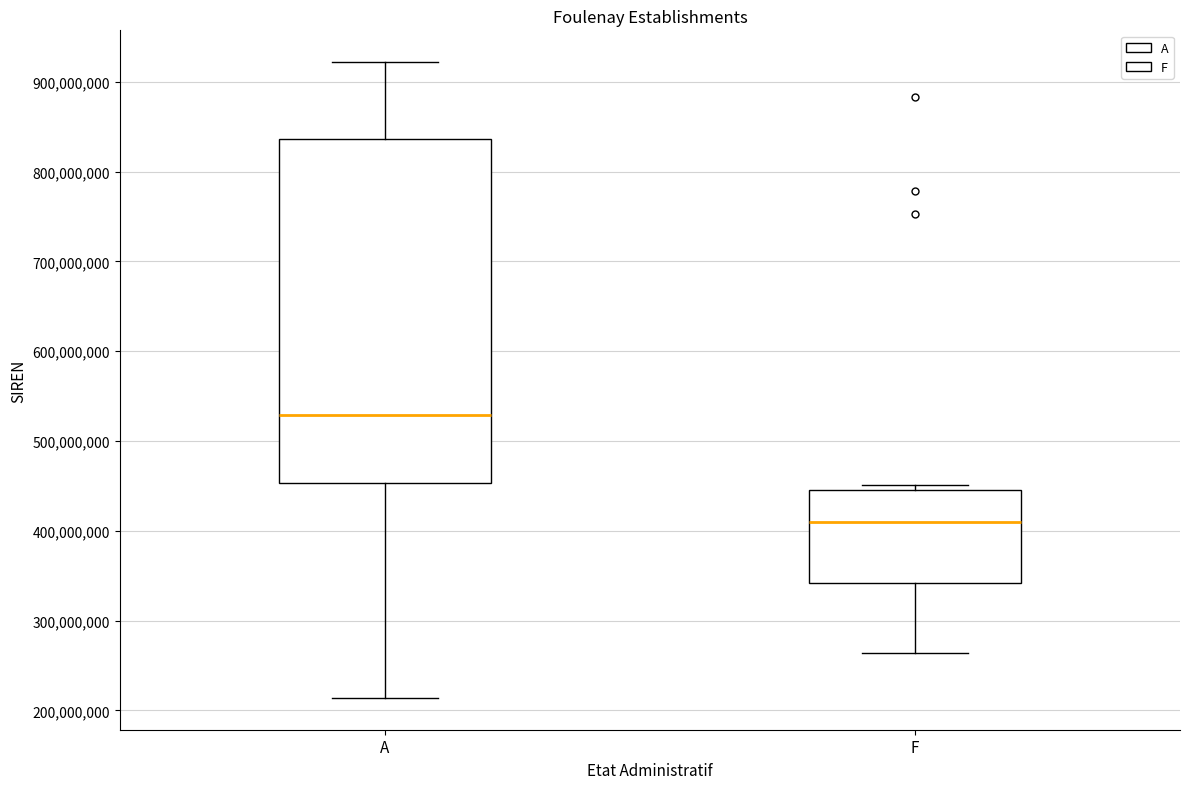

Comparing the boxes themselves (not the whiskers), which one is the tallest?

A